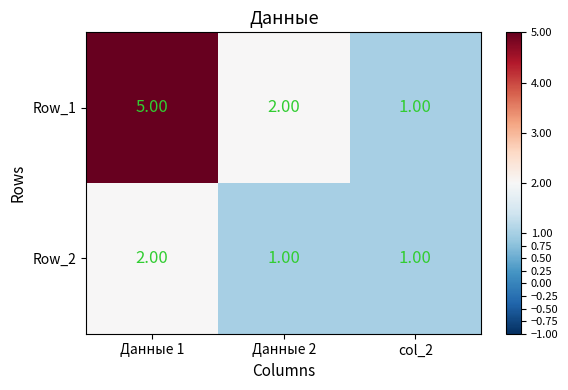

Which series has the widest spread of values?

Row_1